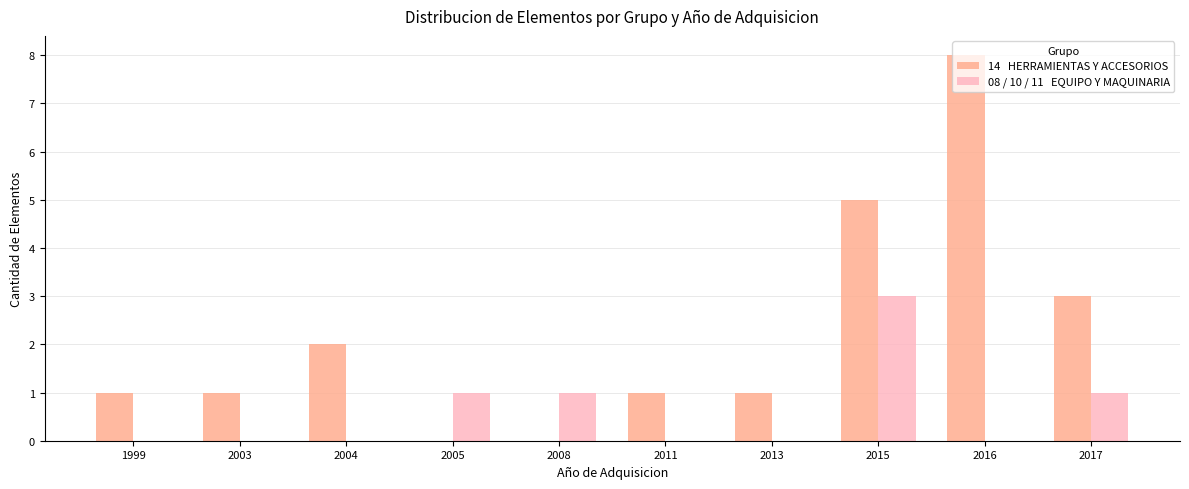

Count the number of data series in this chart.

2